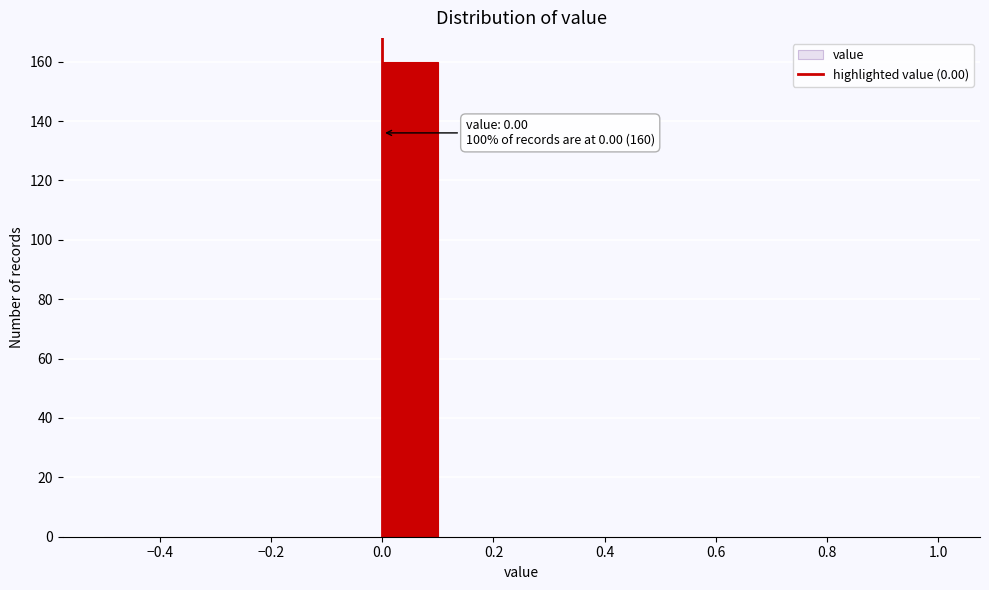

Over which range of the x-axis is the bar tallest?

0.0 to 0.1